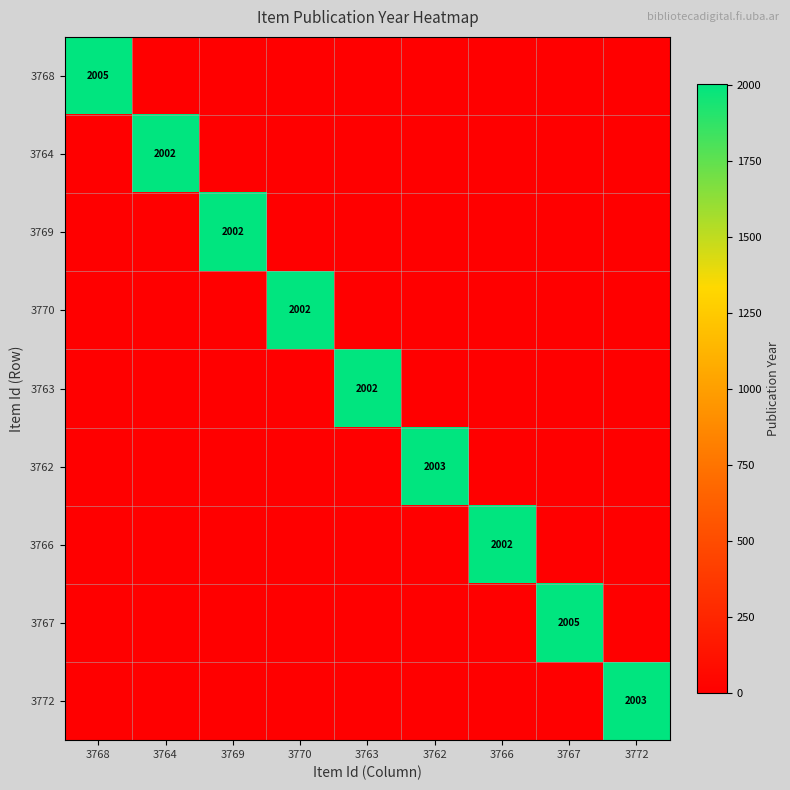

Count the number of data series in this chart.

9